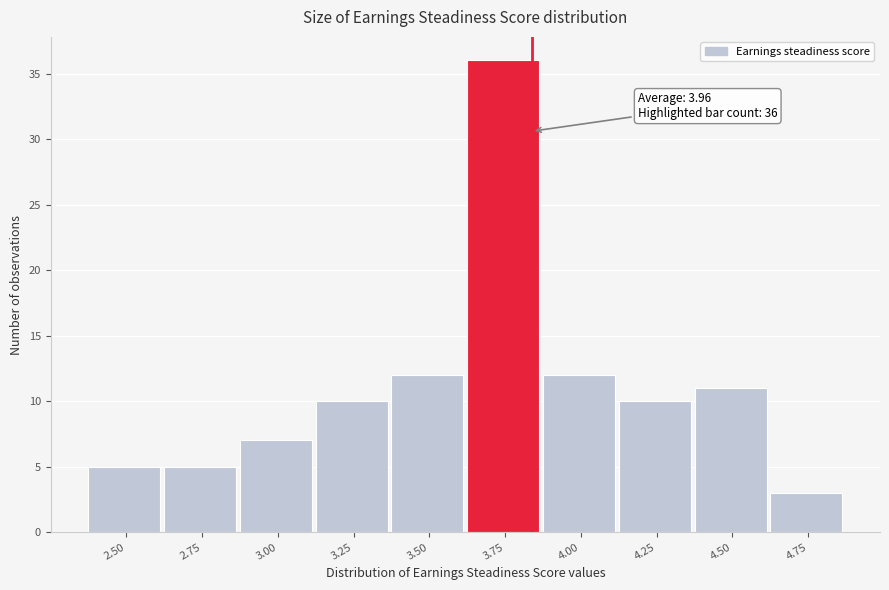

Reading left to right, transcribe all the data shown in this chart.

5	5	7	10	12	36	12	10	11	3